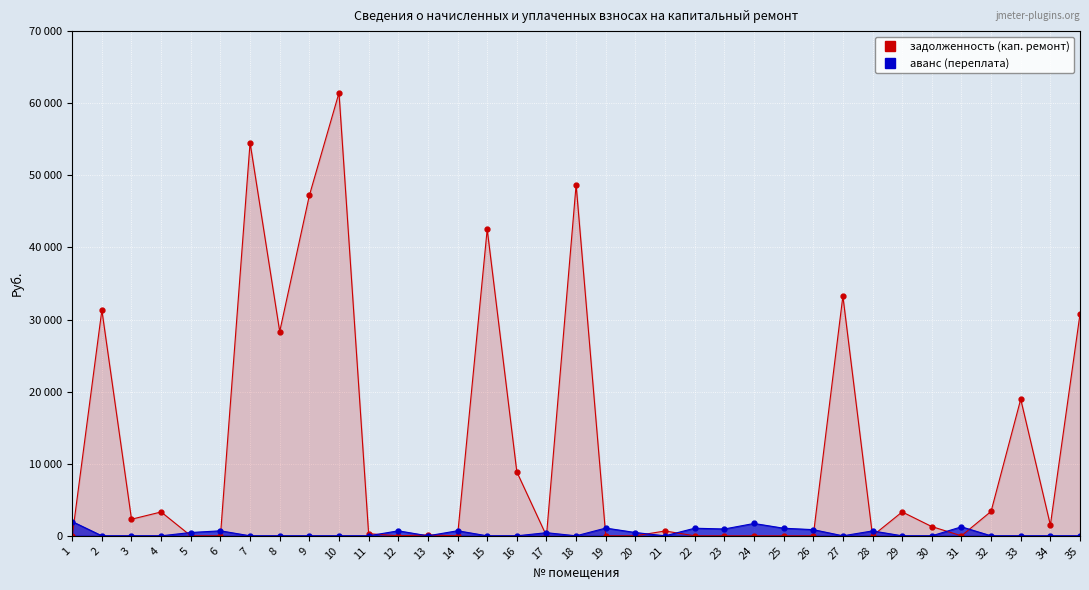

Rank the series by their average value, from highest to lowest.

задолженность (кап. ремонт), аванс (переплата)